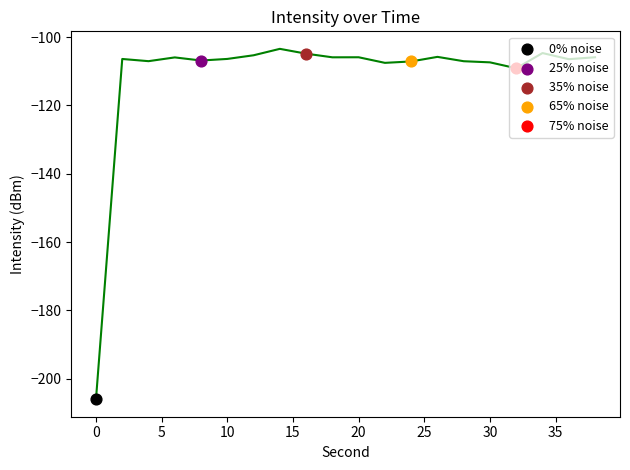

Which has a higher value, 26 or 32?

26